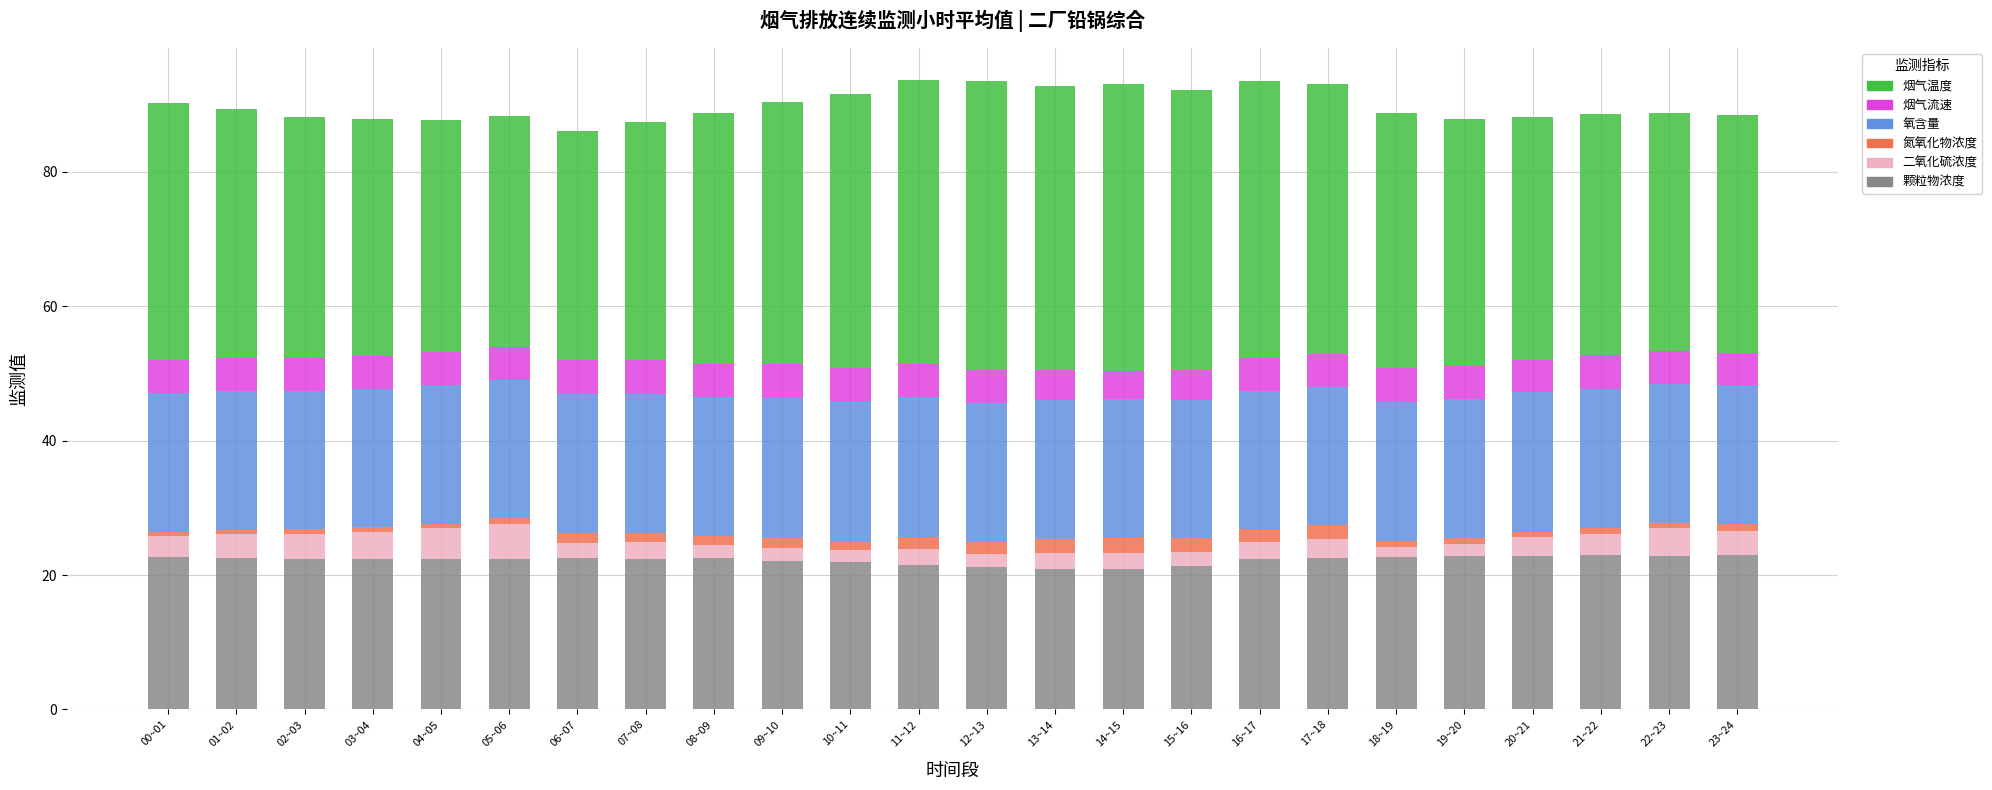

What is the minimum value for 颗粒物浓度?

20.9